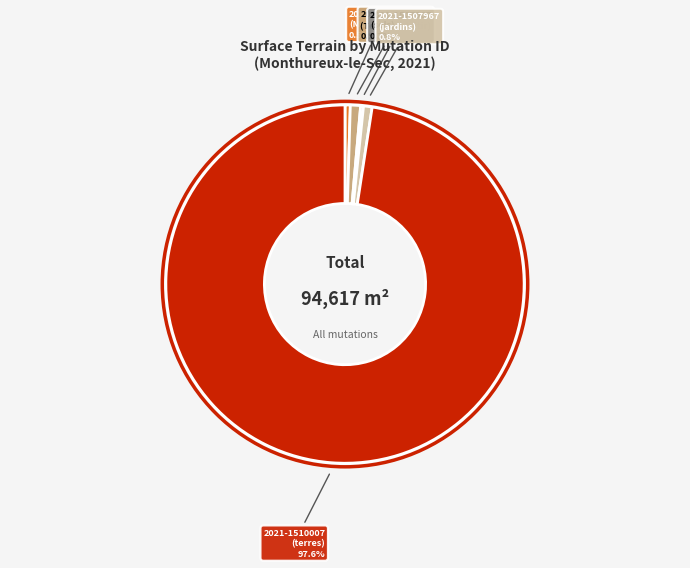

Approximately how many times larger is the value at 2021-1507222 (Maison) compared to 2021-1507967 (jardins)?

0.6